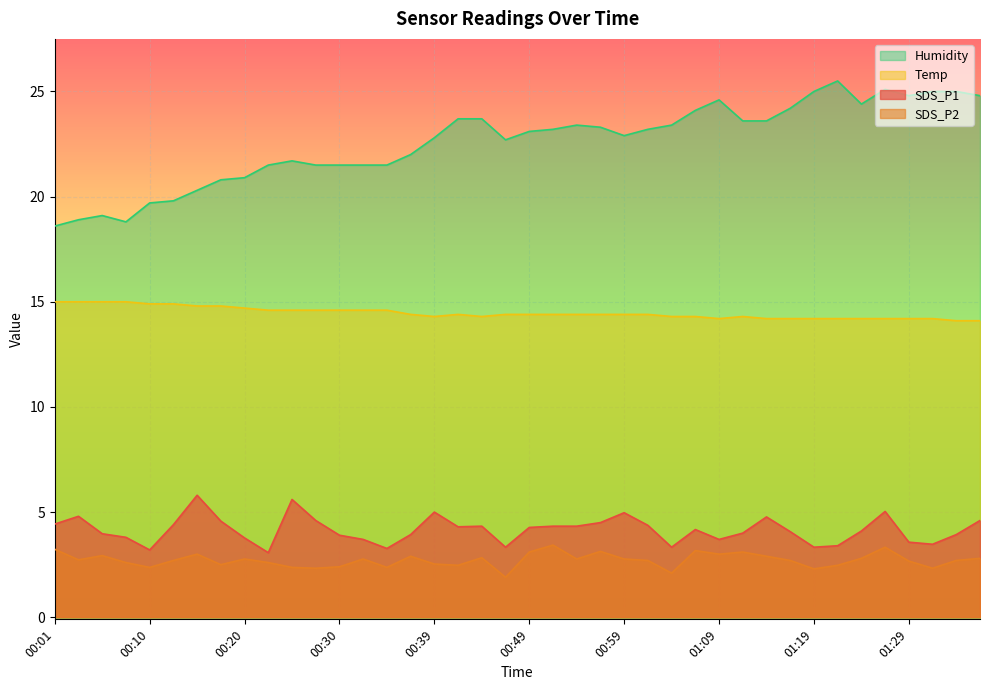

Where is Temp nearest to the value 14?

01:34